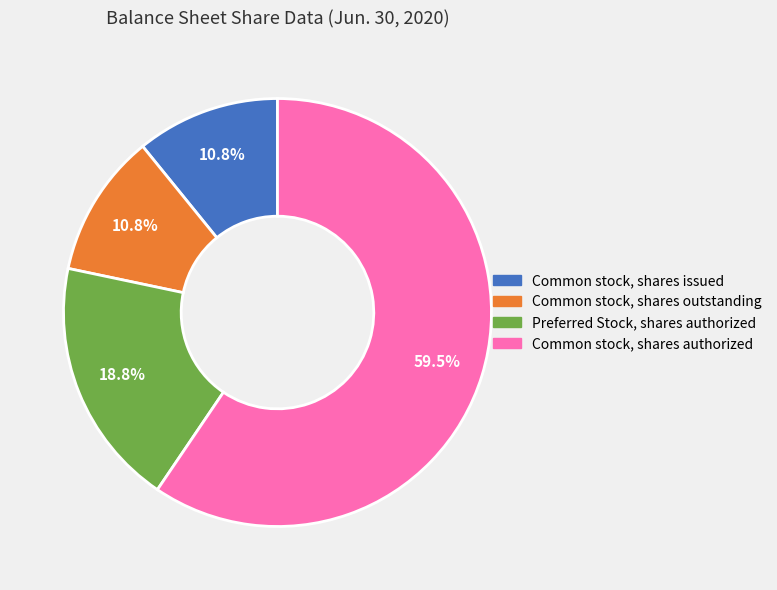

What is the largest slice in the pie chart?

Common stock, shares authorized